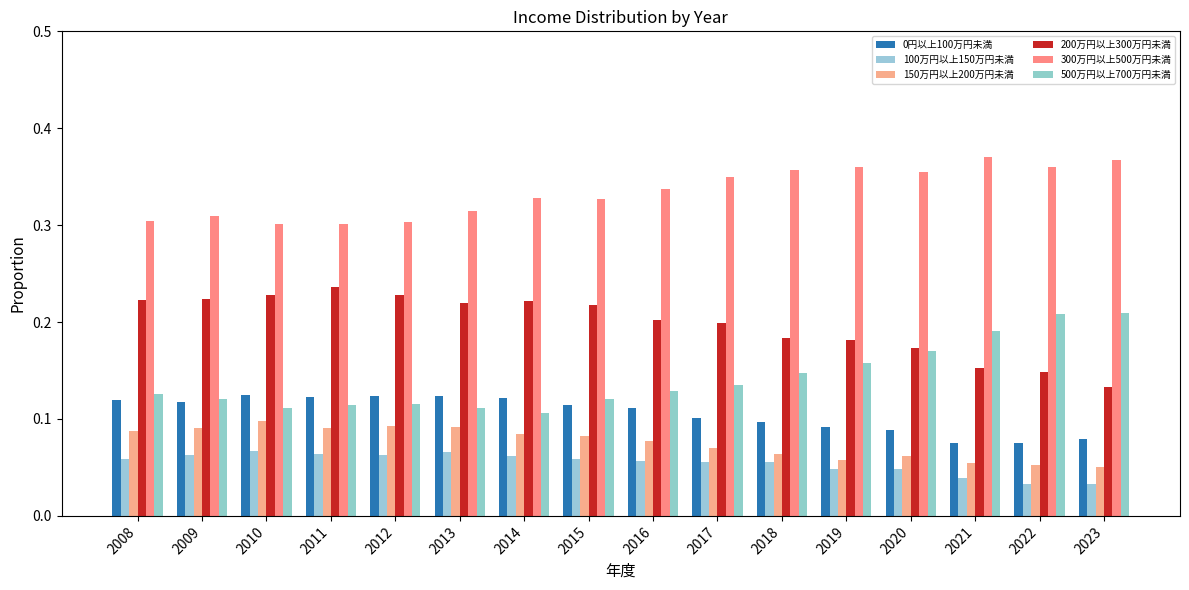

Reading right to left, what are all the values shown in this chart?

0円以上100万円未満: 0.1	0.1	0.1	0.1	0.1	0.1	0.1	0.1	0.1	0.1	0.1	0.1	0.1	0.1	0.1	0.1
100万円以上150万円未満: 0.0	0.0	0.0	0.0	0.0	0.1	0.1	0.1	0.1	0.1	0.1	0.1	0.1	0.1	0.1	0.1
150万円以上200万円未満: 0.1	0.1	0.1	0.1	0.1	0.1	0.1	0.1	0.1	0.1	0.1	0.1	0.1	0.1	0.1	0.1
200万円以上300万円未満: 0.1	0.1	0.2	0.2	0.2	0.2	0.2	0.2	0.2	0.2	0.2	0.2	0.2	0.2	0.2	0.2
300万円以上500万円未満: 0.4	0.4	0.4	0.4	0.4	0.4	0.3	0.3	0.3	0.3	0.3	0.3	0.3	0.3	0.3	0.3
500万円以上700万円未満: 0.2	0.2	0.2	0.2	0.2	0.1	0.1	0.1	0.1	0.1	0.1	0.1	0.1	0.1	0.1	0.1